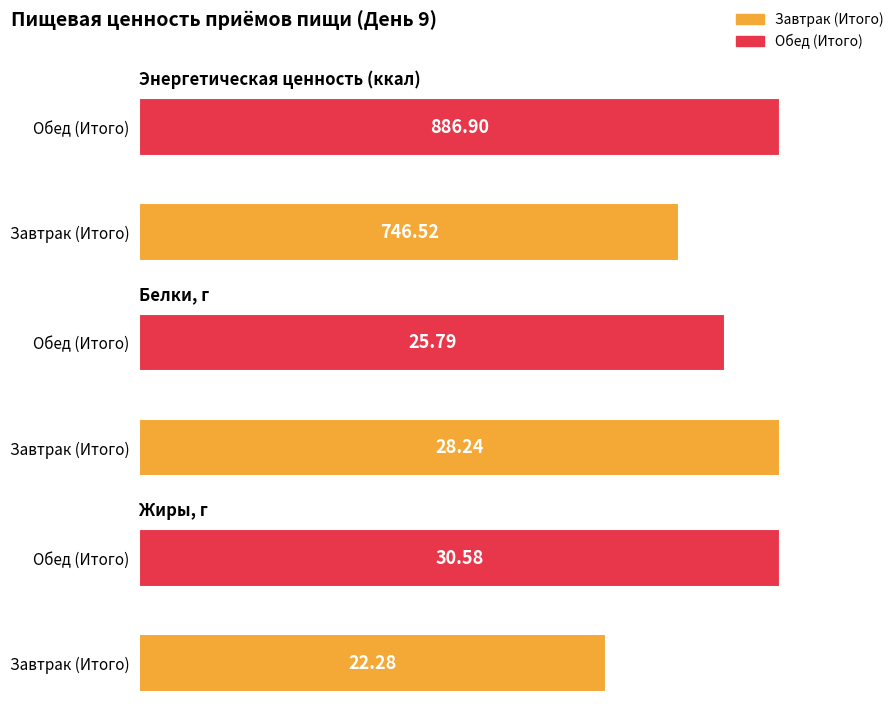

What is the value of the Жиры, г bar at the 1st from the left?

22.3